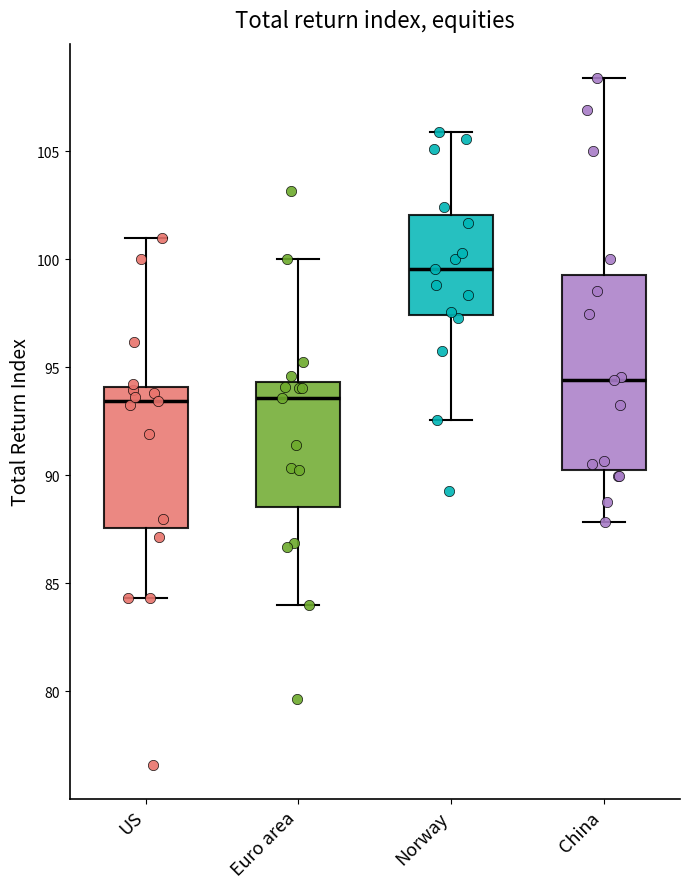

Reading left to right, transcribe this box plot: for each box, give where its median line is, the range the box spans, and where its two whiskers end, as read against the y-axis. The values are not printed on the chart, so give them approximately, as read against the axis.

US: median 93.5, box 87.5 to 94.0, whiskers 84.5 to 101.0
Euro area: median 93.5, box 88.5 to 94.5, whiskers 84.0 to 100.0
Norway: median 99.5, box 97.5 to 102.0, whiskers 92.5 to 106.0
China: median 94.5, box 90.0 to 99.5, whiskers 88.0 to 108.5